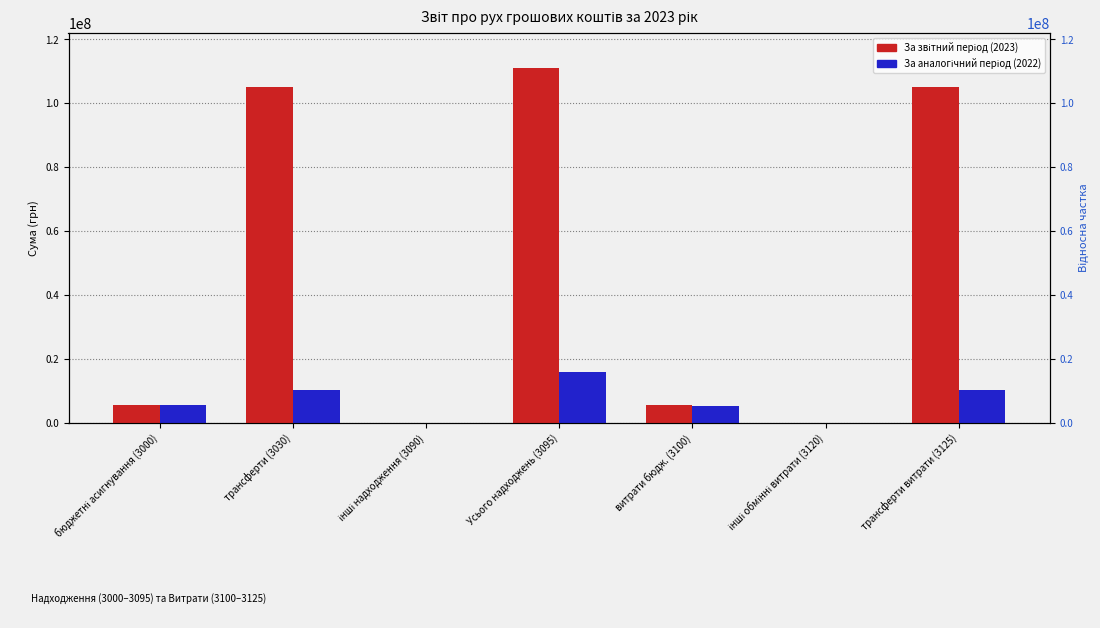

How many series are shown in this chart?

2